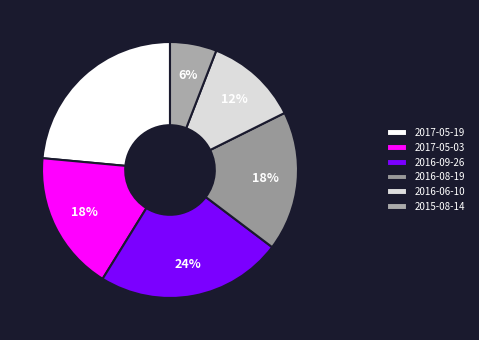

Is 2017-05-19 the majority of the pie?

No